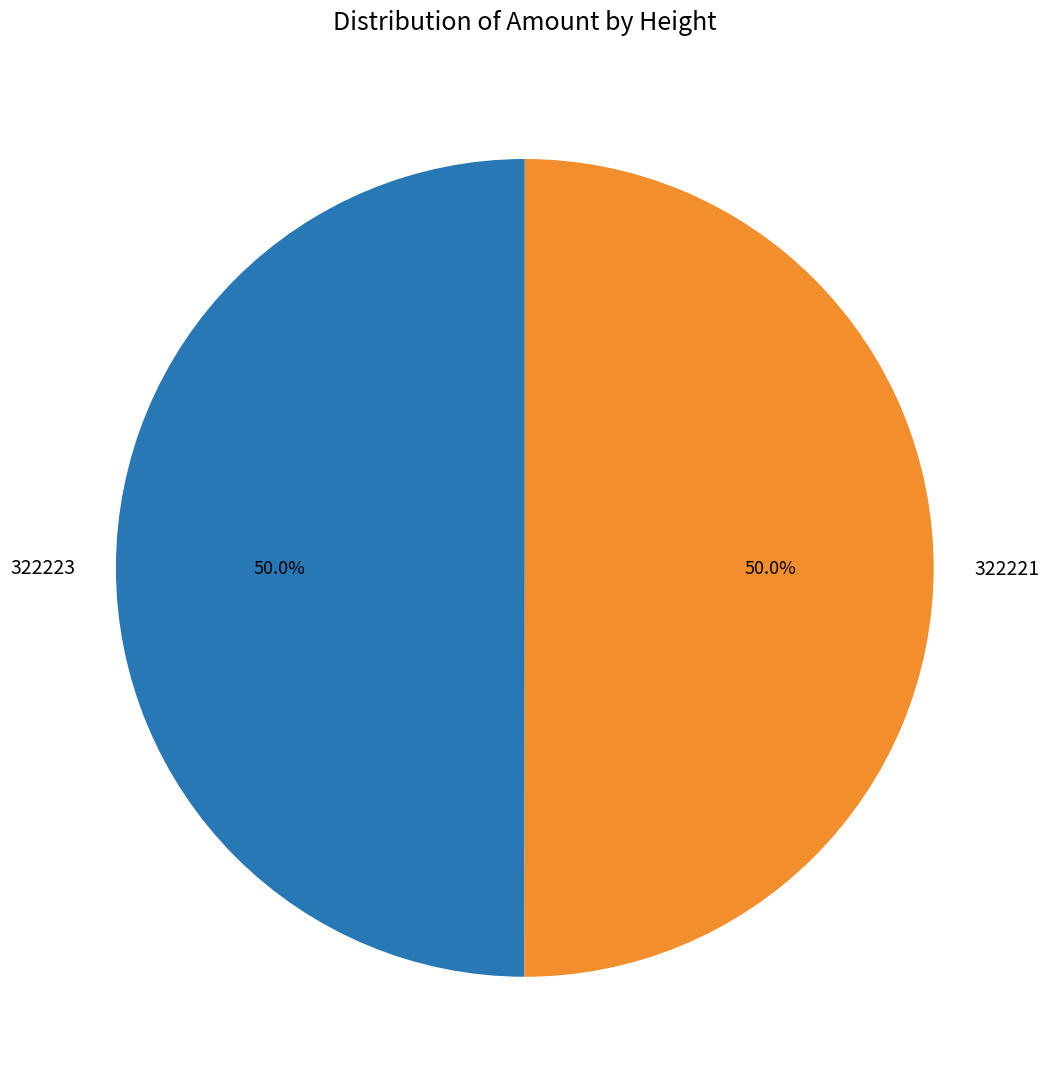

Approximately how many times larger is the value at 322223 compared to 322221?

1.0